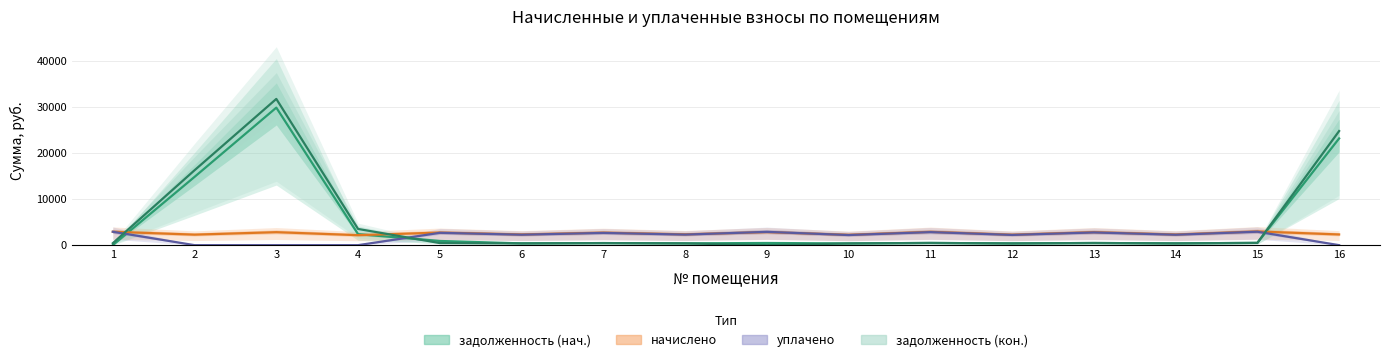

Which category has the highest value in the уплачено series?

15